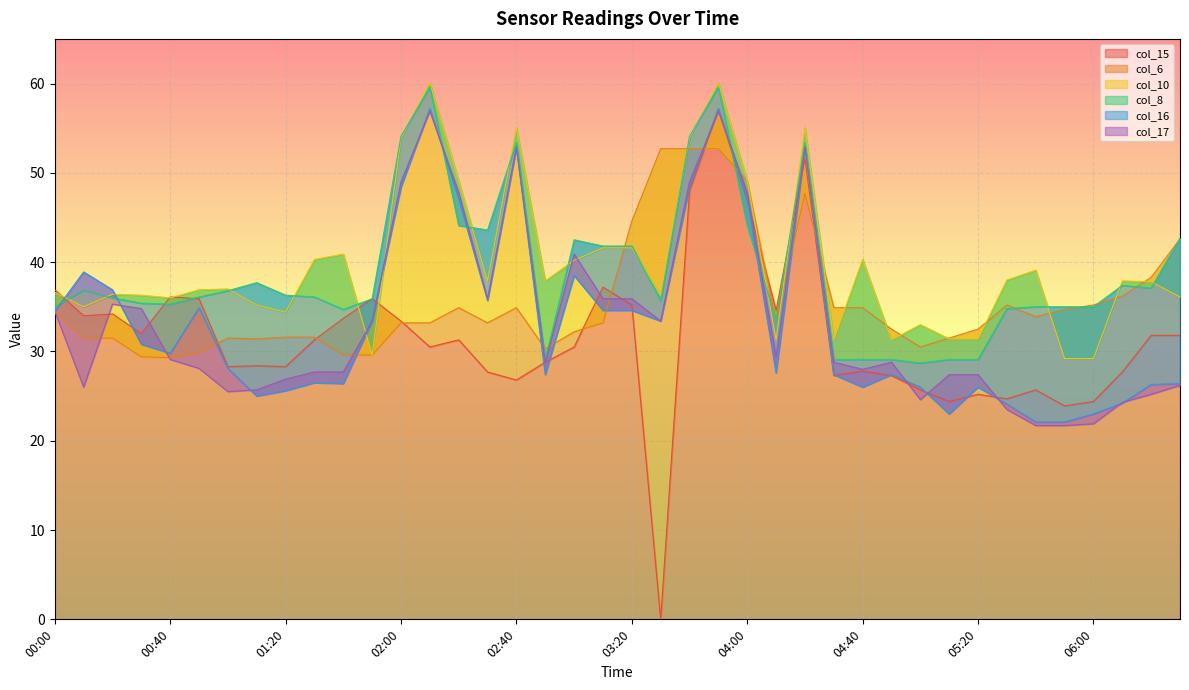

Where is the first local maximum for col_6?

01:00